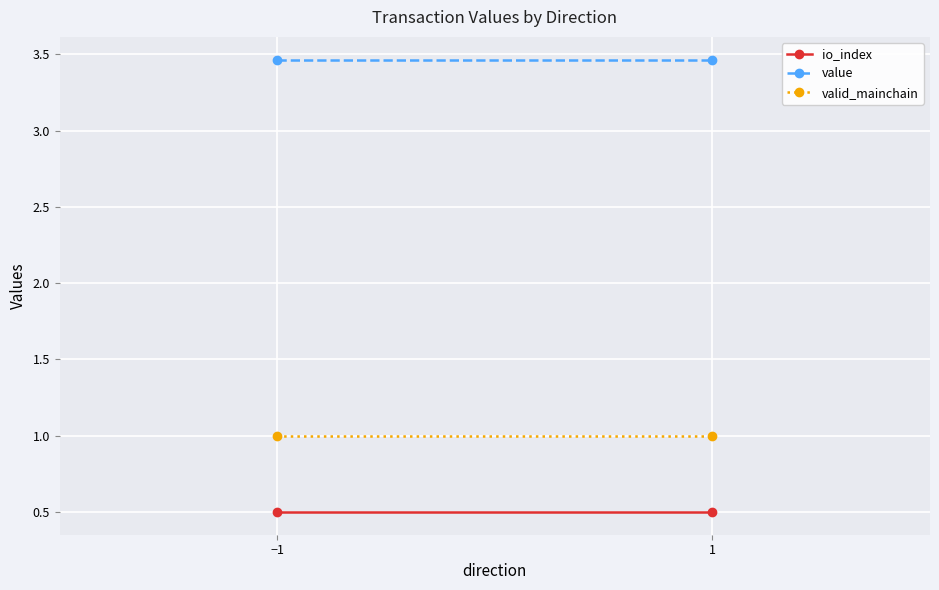

List the labels in order of valid_mainchain value, largest first.

−1, 1